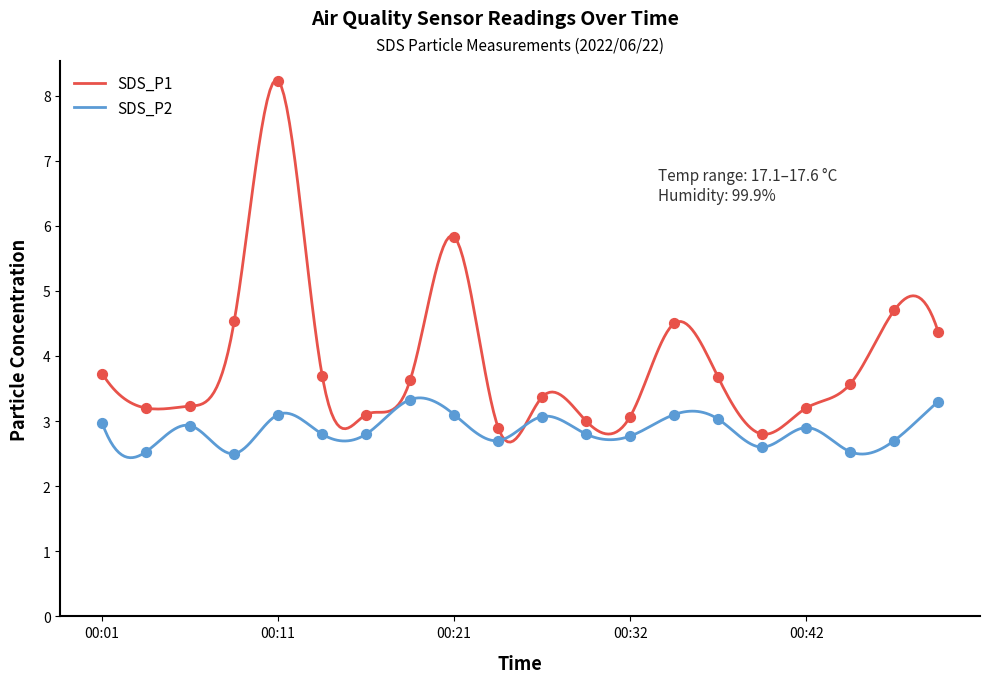

At which category is the sum across all series the highest?

00:11